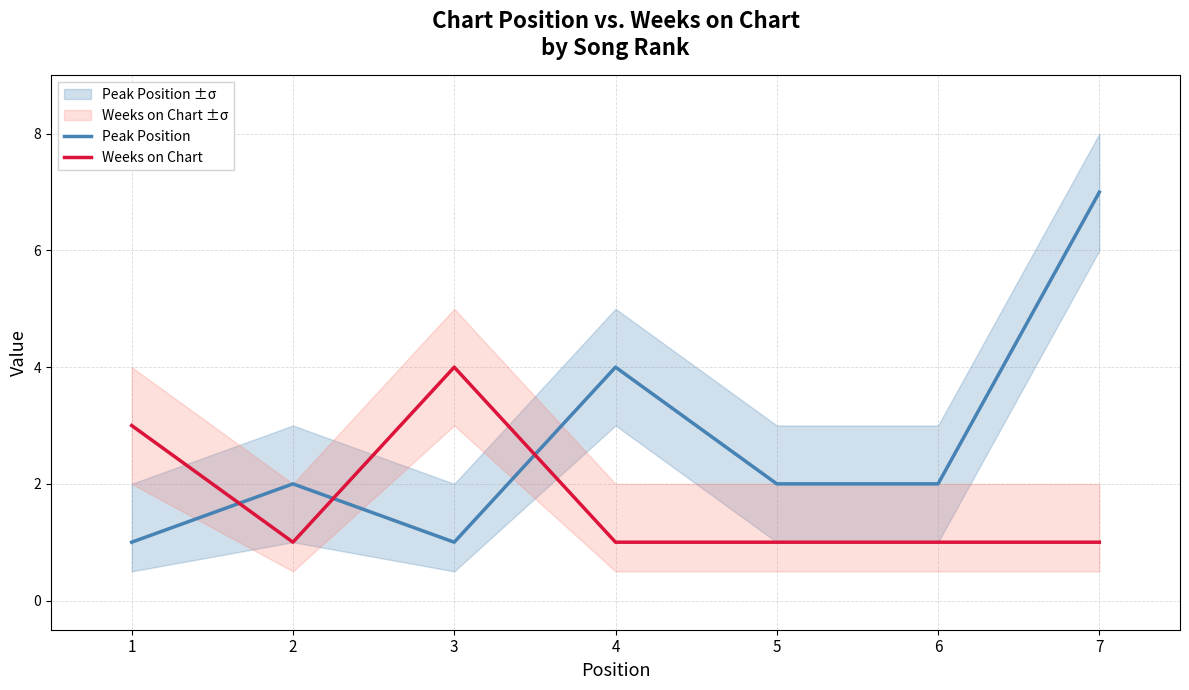

What are all the series names shown in the legend?

Peak Position, Weeks on Chart